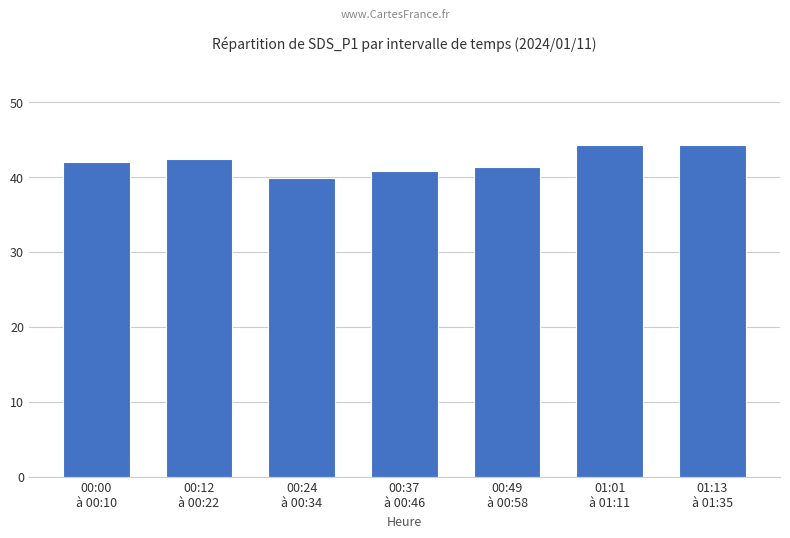

What is the maximum value shown in the chart?

44.3